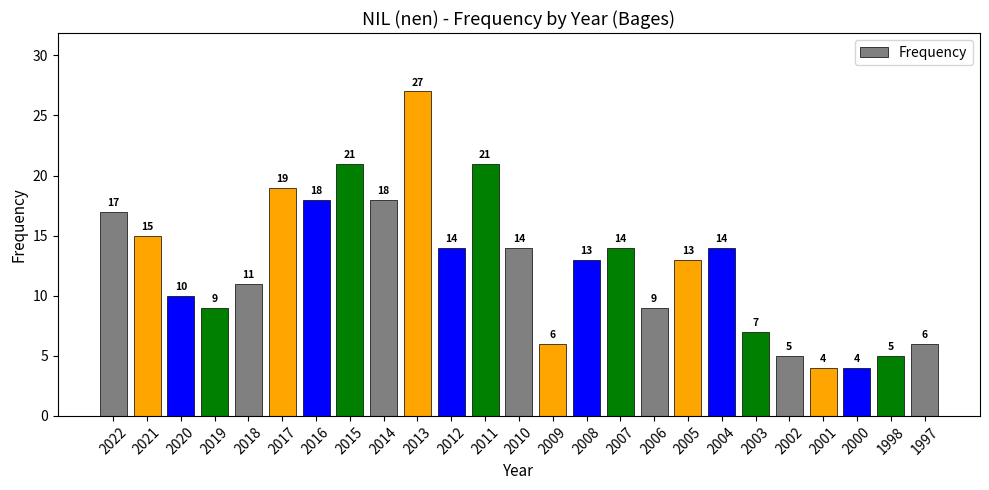

Approximately how many times larger is the value at 2011 compared to 1997?

3.5